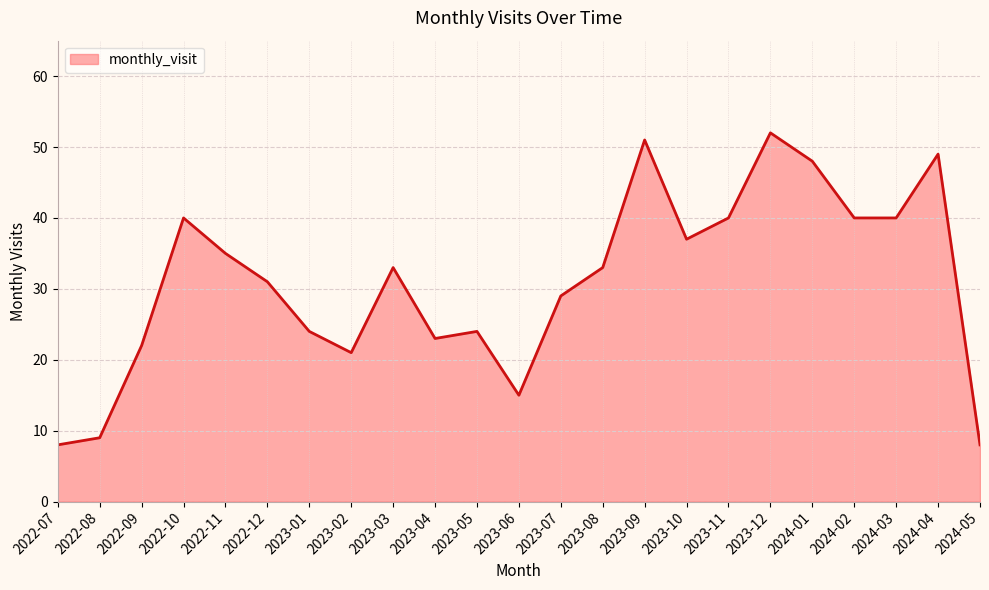

What is the sum of the values at 2023-04 and 2022-12?

54